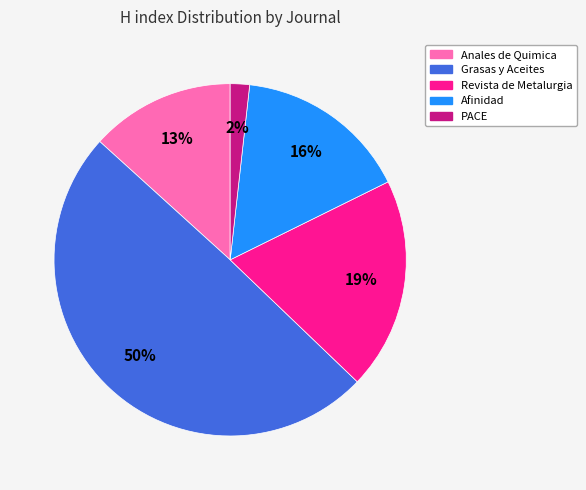

What is the largest slice in the pie chart?

Grasas y Aceites